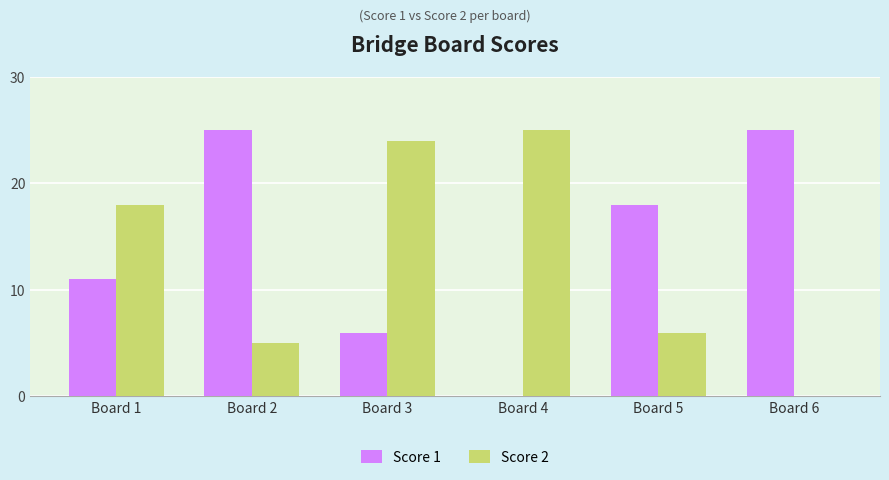

What are all the series names shown in the legend?

Score 1, Score 2